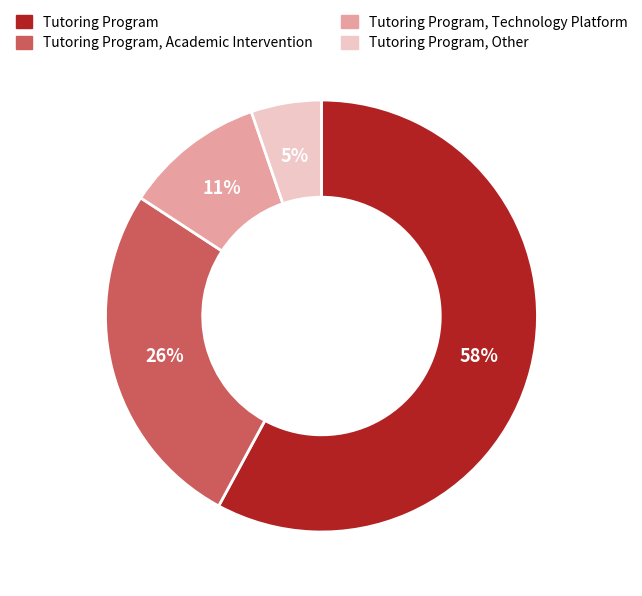

To the nearest percent, what is the average slice percentage?

25%